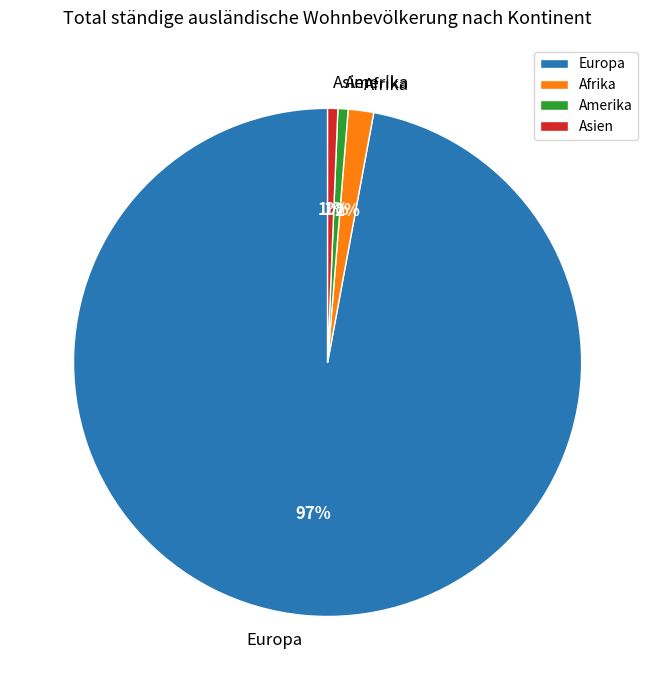

To the nearest percent, what is the average slice percentage?

25%